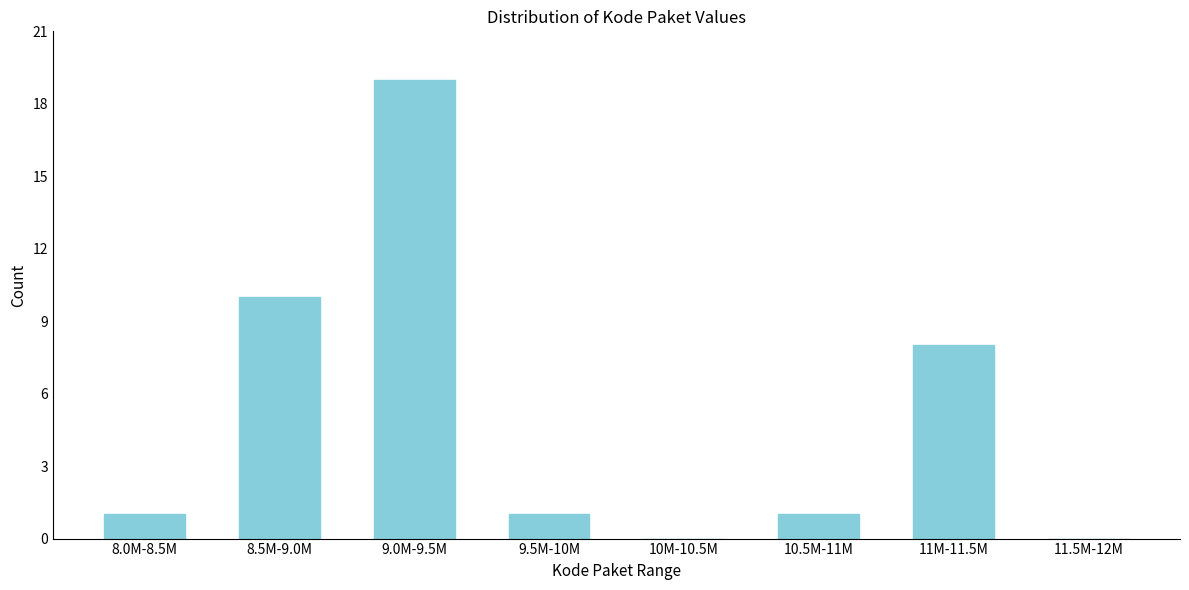

Reading left to right, what are all the values shown in this chart?

8.0M-8.5M=1	8.5M-9.0M=10	9.0M-9.5M=19	9.5M-10M=1	10M-10.5M=0	10.5M-11M=1	11M-11.5M=8	11.5M-12M=0